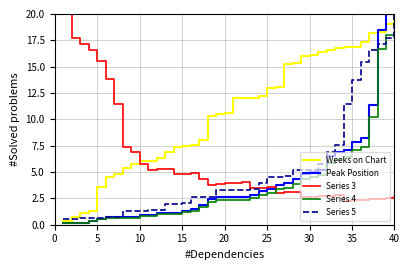

Which series has the largest total across all categories?

Weeks on Chart